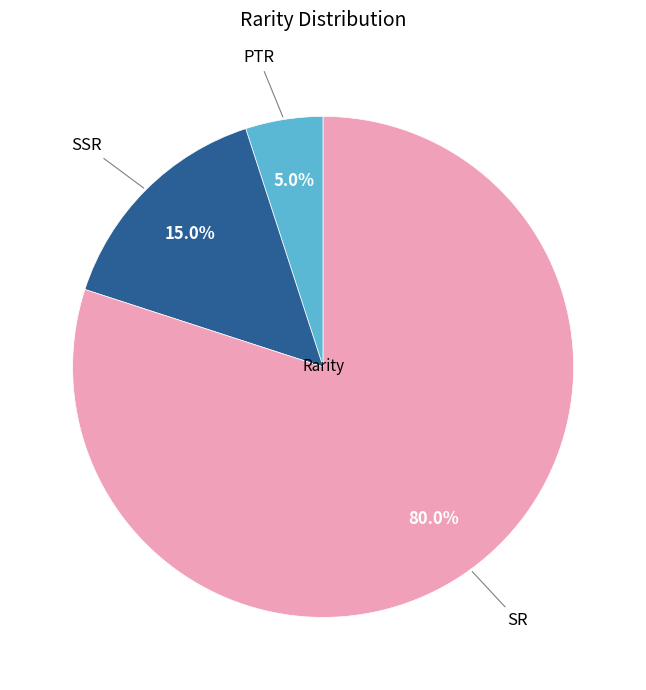

Does any single category account for the majority?

Yes